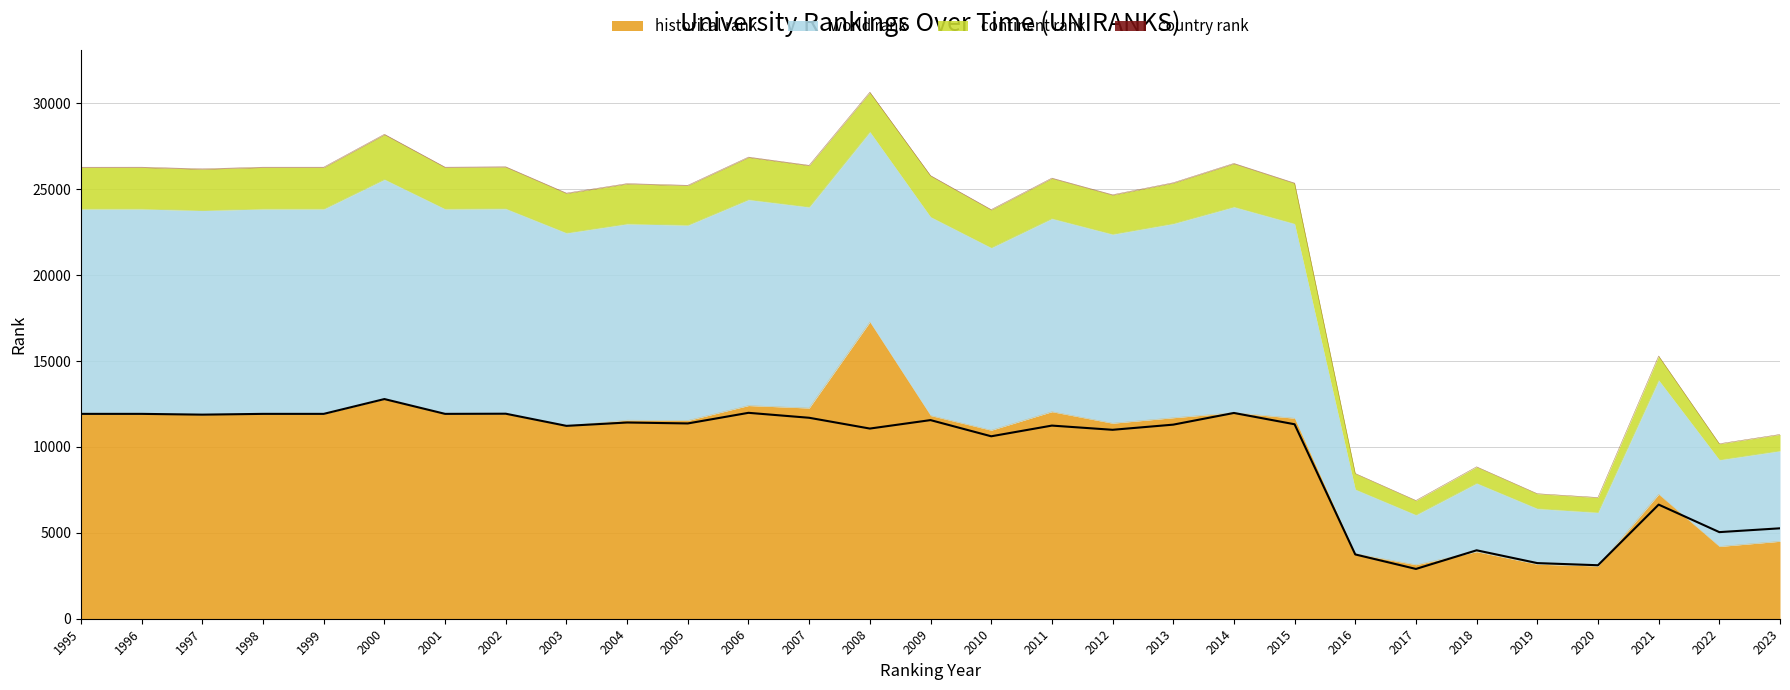

Which has a higher value, 2006 or 2004?

2006